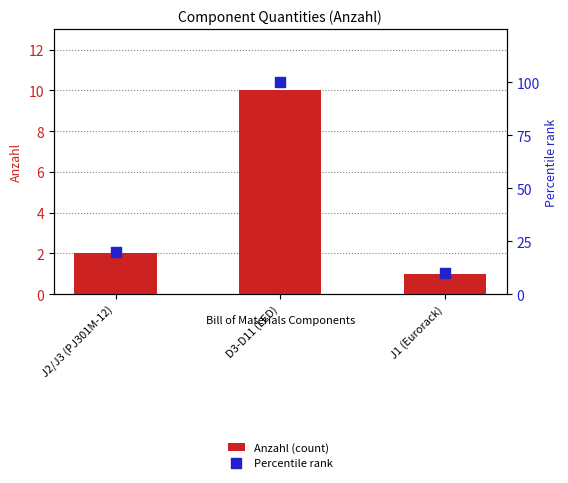

Which series contains the highest Y value?

Percentile rank